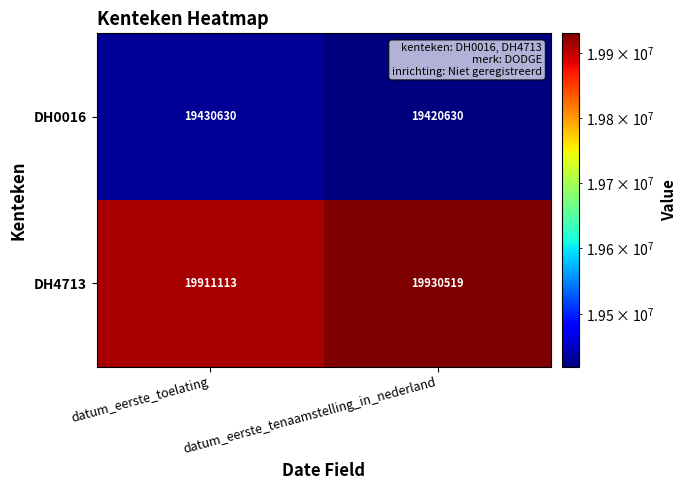

Which series changed the most between datum_eerste_toelating and datum_eerste_tenaamstelling_in_nederland?

DH4713